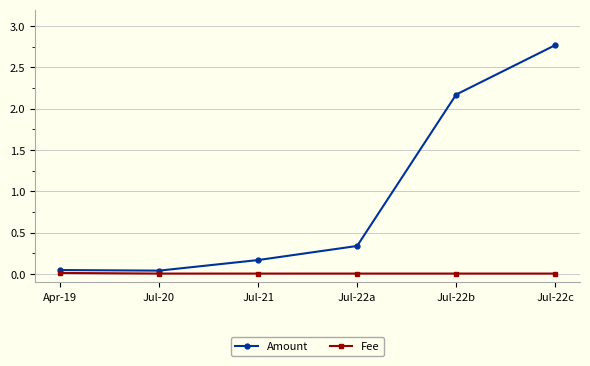

Where is the first local minimum for Amount?

Jul-20